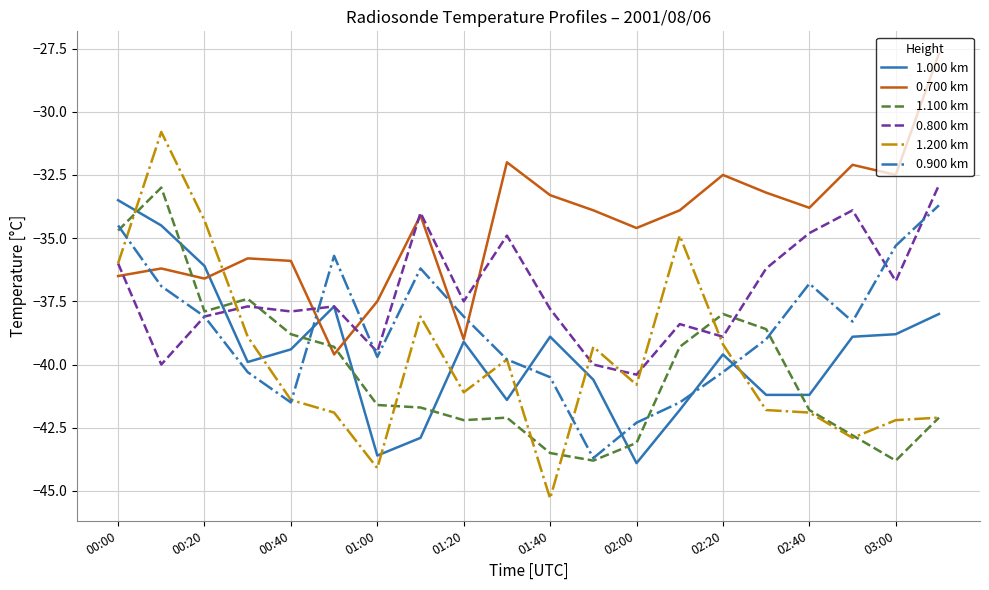

True or false: 0.800 km and 1.100 km intersect in this chart.

True